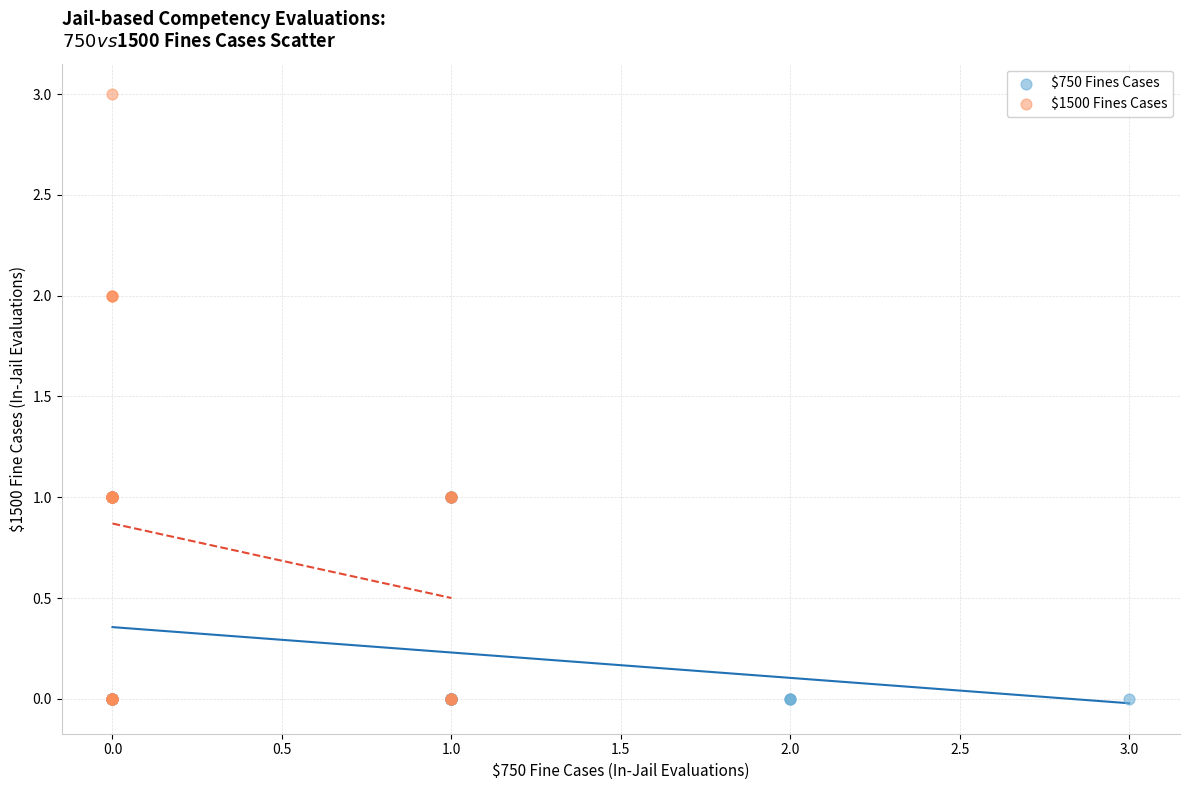

Which series contains the highest Y value?

$1500 Fines Cases